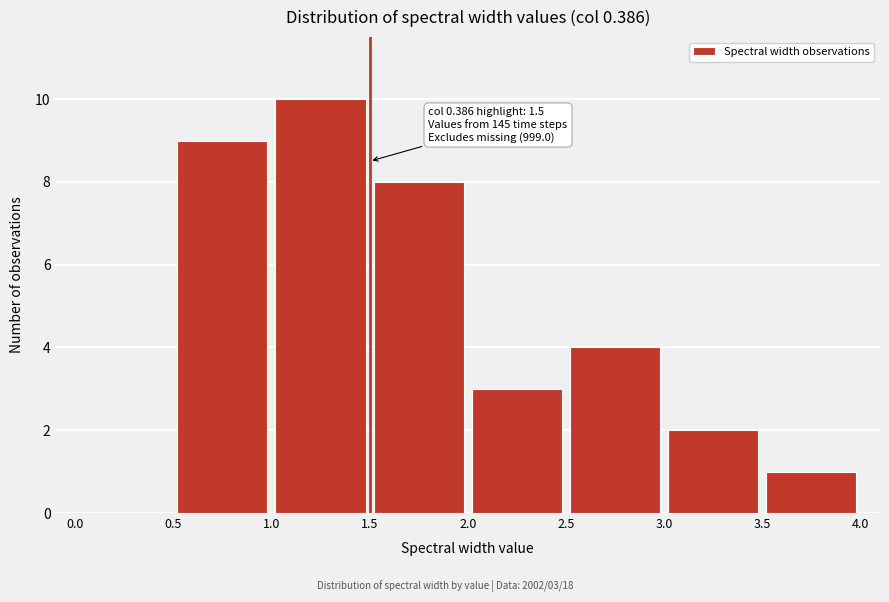

Over which range of the x-axis is the bar tallest?

1.0 to 1.5